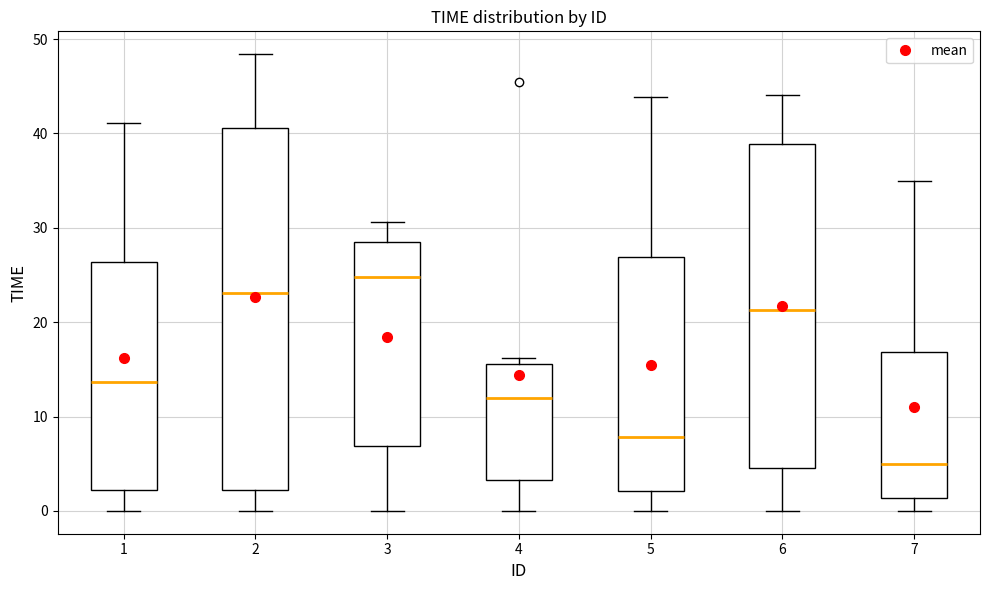

Which box is the tallest, from its lower edge to its upper edge?

2